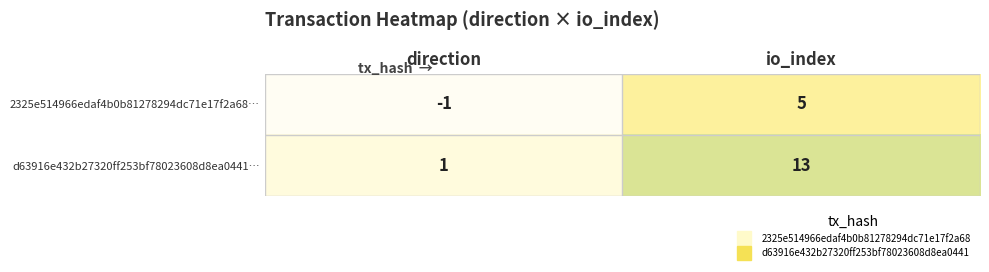

What is the total value across all series at io_index?

18